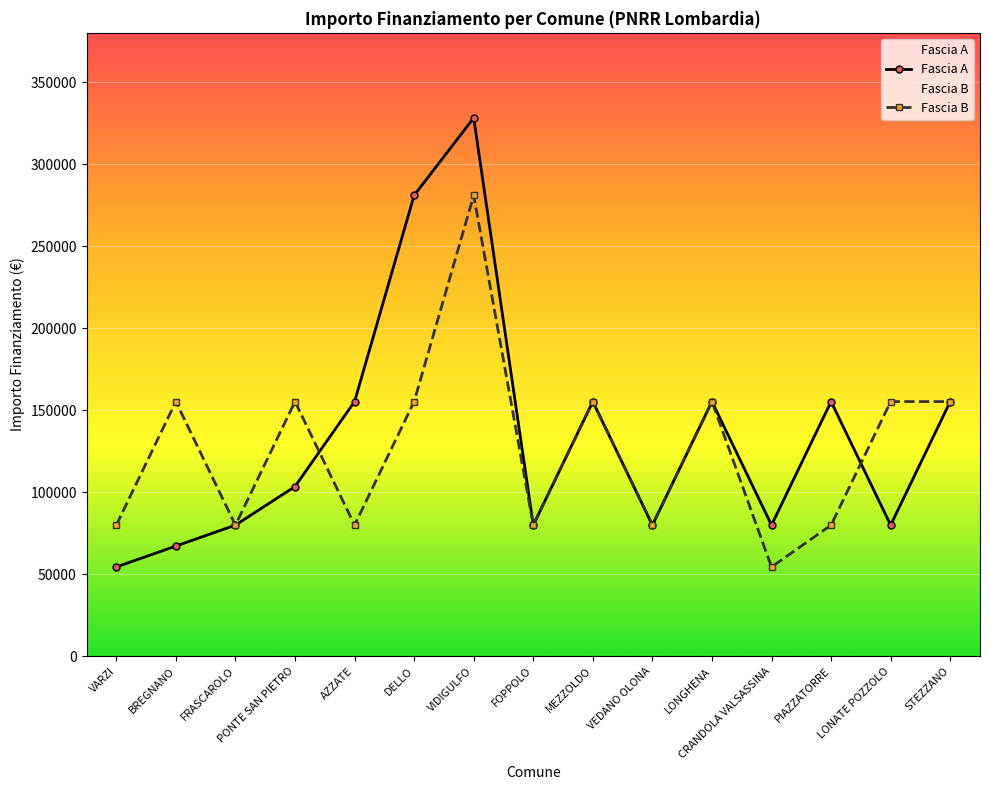

Rank the categories by Fascia B value from lowest to highest.

CRANDOLA VALSASSINA, VARZI, FRASCAROLO, AZZATE, FOPPOLO, VEDANO OLONA, PIAZZATORRE, BREGNANO, PONTE SAN PIETRO, DELLO, MEZZOLDO, LONGHENA, LONATE POZZOLO, STEZZANO, VIDIGULFO